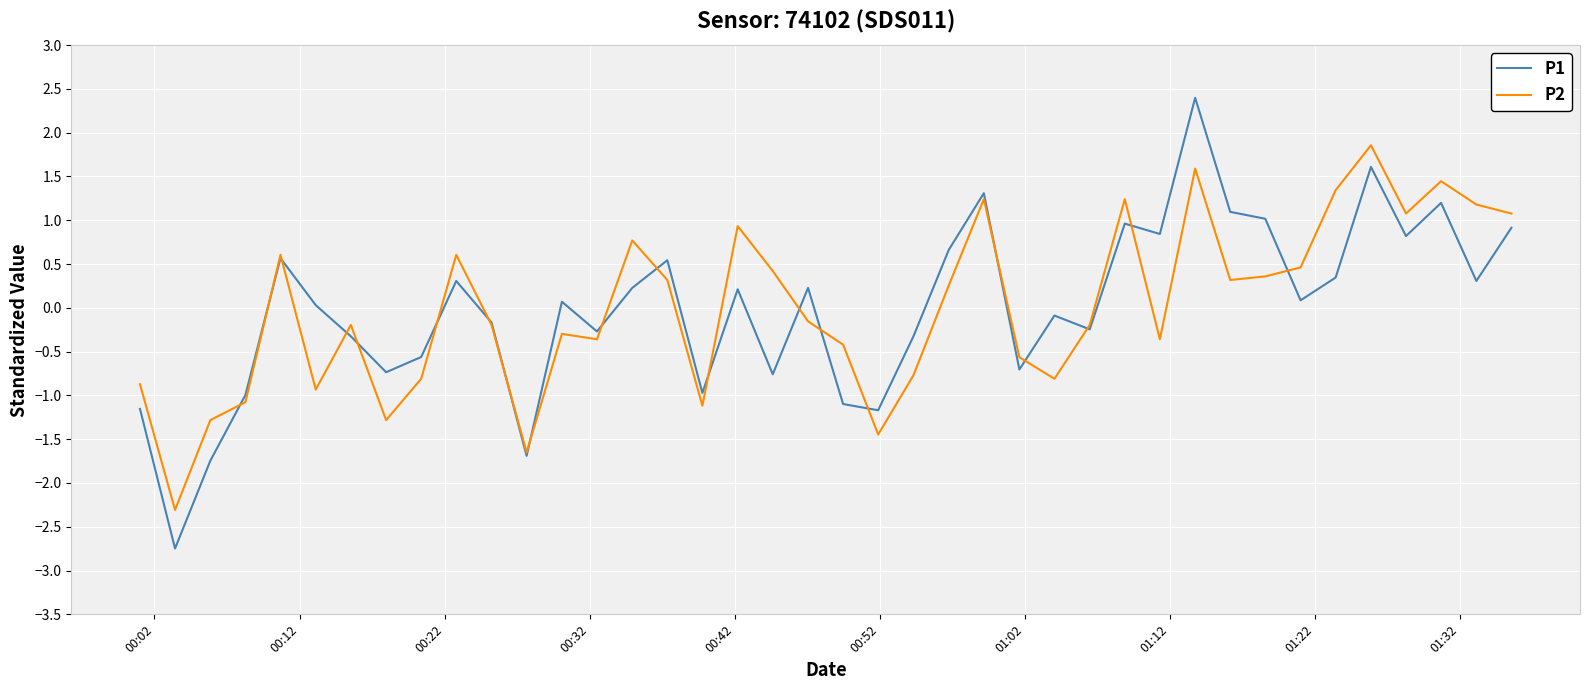

Which series has the widest spread of values?

P1